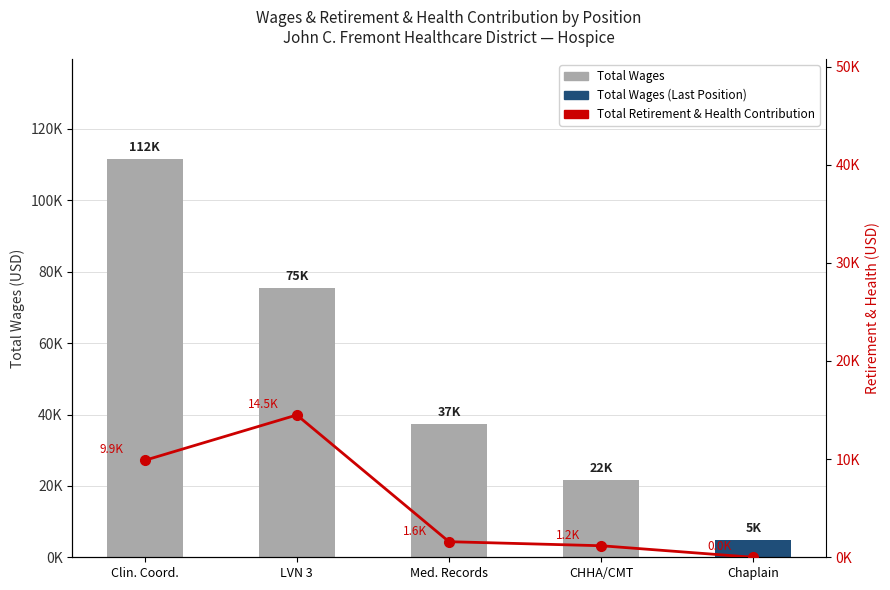

What is the label of the 3rd bar from the left?

Med. Records